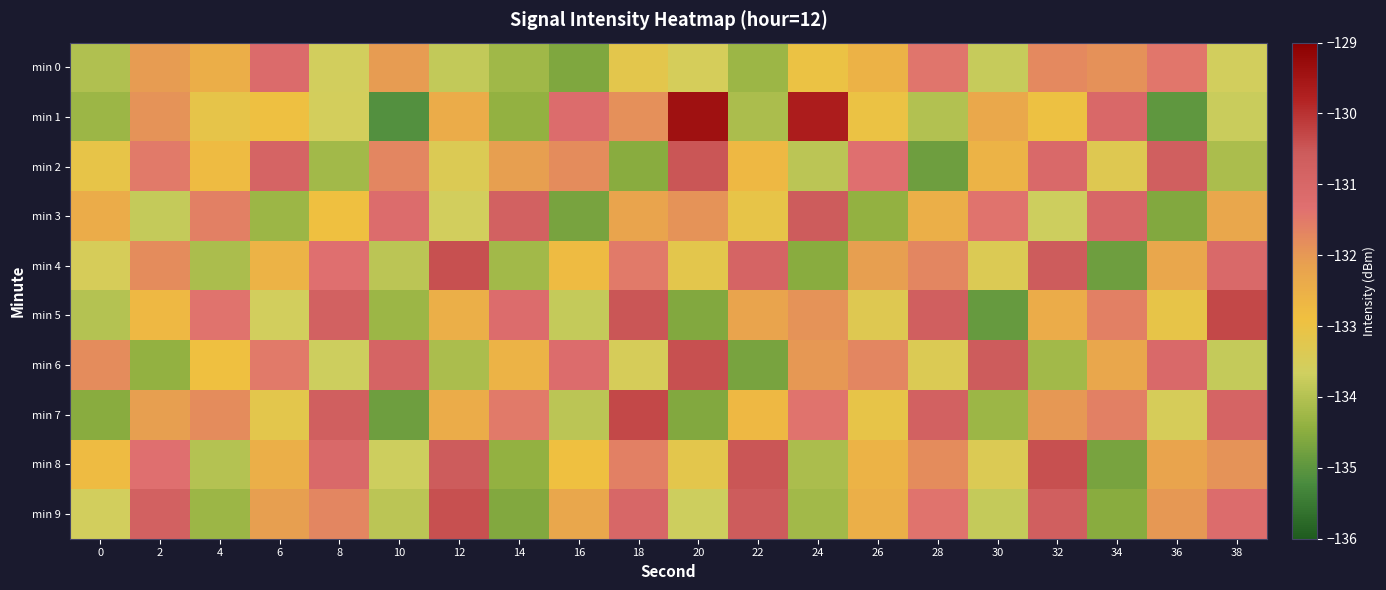

Between 18 and 16, which is larger?

18